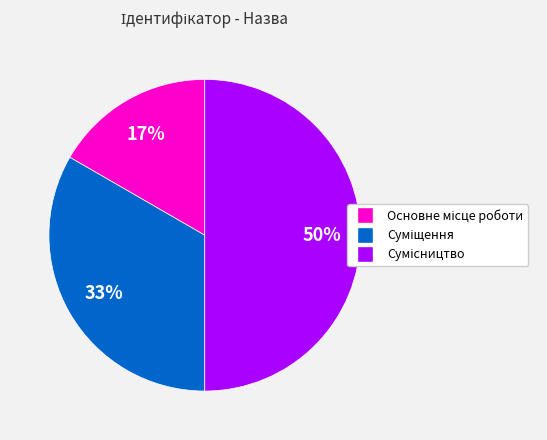

To the nearest percent, what is the difference between the largest and smallest slice percentages?

33%